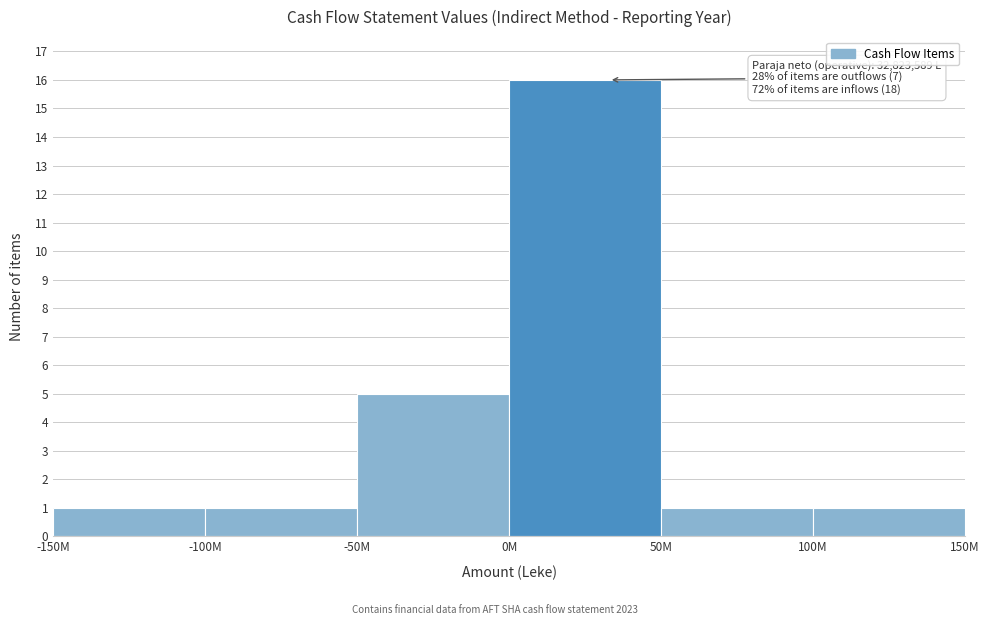

Reading right to left, transcribe all the data shown in this chart.

100M=1	50M=1	0M=16	-50M=5	-100M=1	-150M=1